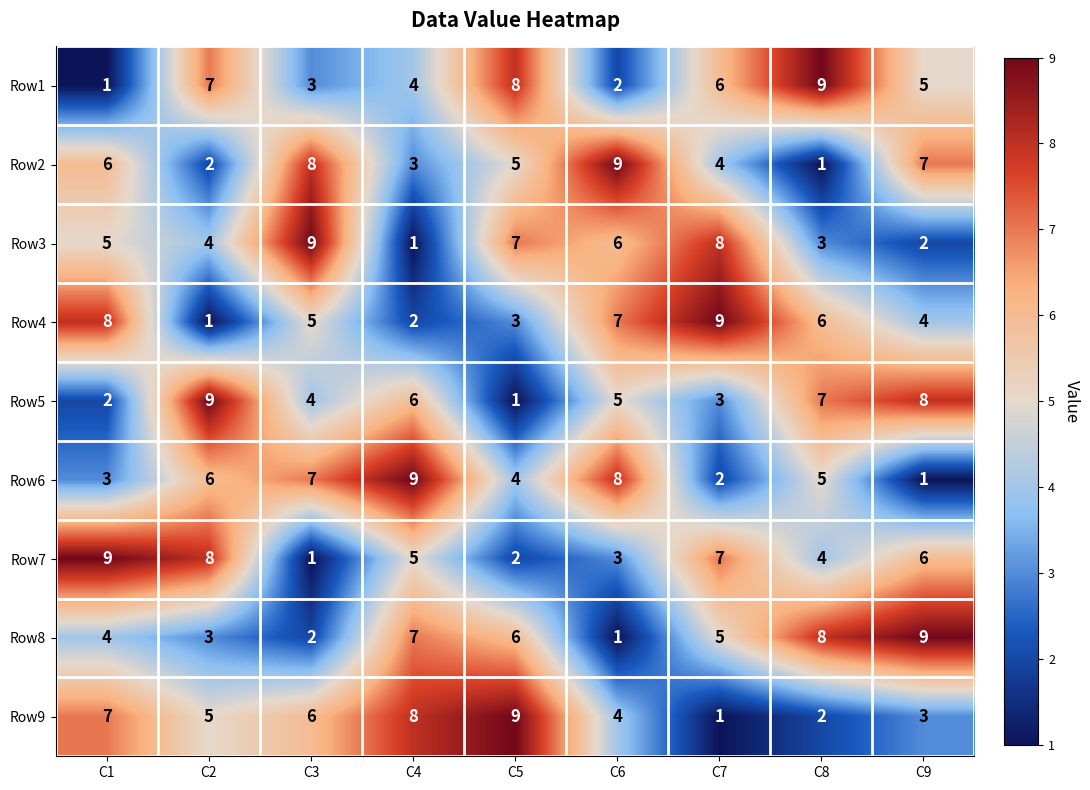

Which series changed the most between C7 and C9?

Row3